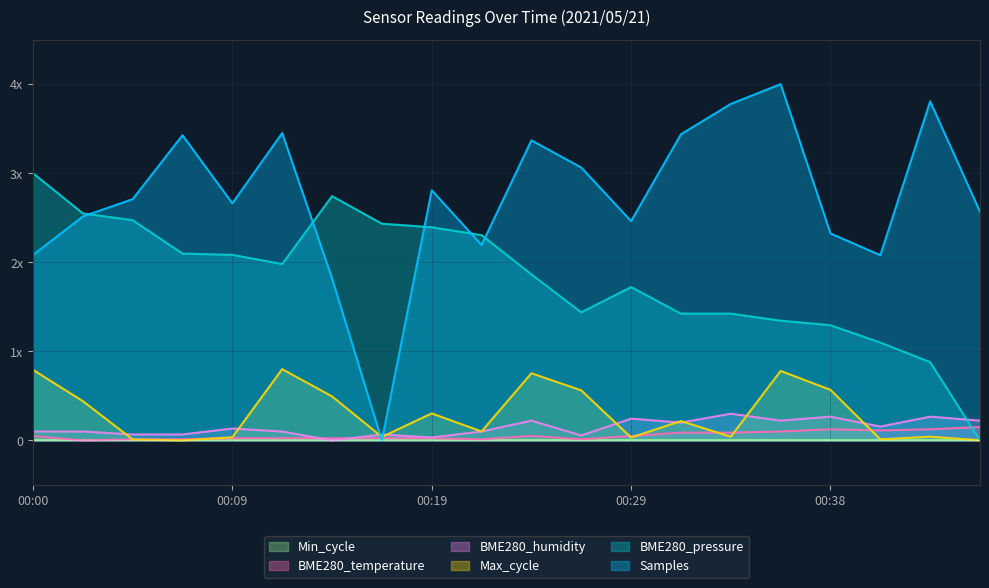

Does the chart display data point markers on the line(s)?

No